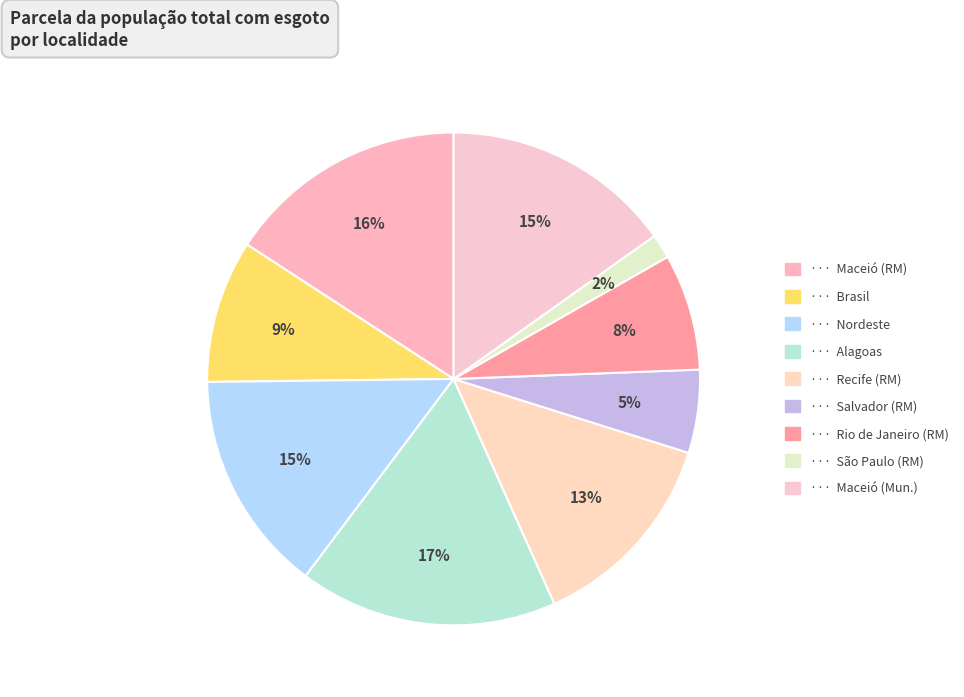

What is the smallest slice in the pie chart?

São Paulo (Região Metropolitana)